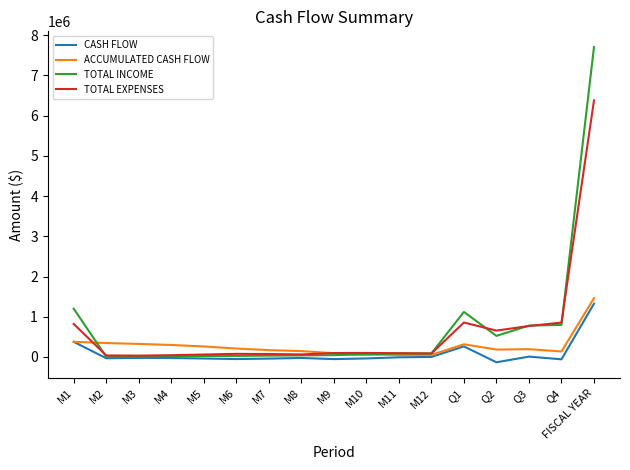

Is the value of ACCUMULATED CASH FLOW at M4 greater than the value of CASH FLOW at M2?

Yes